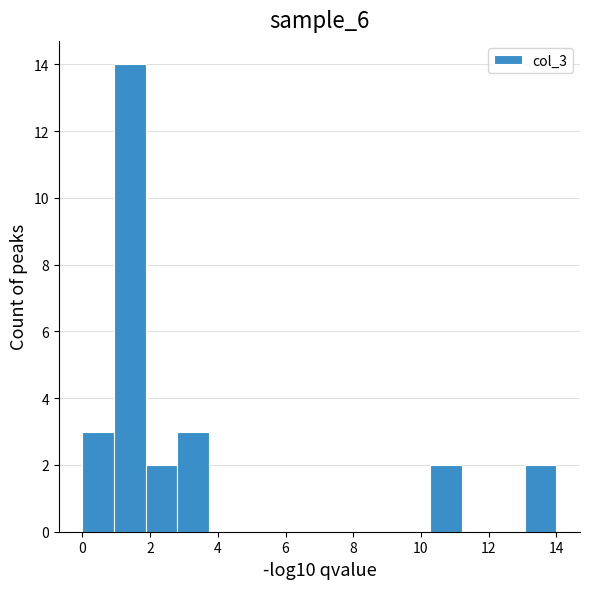

Reading left to right, list every bar in this chart as the range it spans on the x-axis followed by its height. Neither the bar edges nor the heights are printed on the chart, so give them approximately, as read against the axes.

0.0 to 1.0: 3
1.0 to 1.8: 14
1.8 to 2.8: 2
2.8 to 3.8: 3
3.8 to 4.6: 0
4.6 to 5.6: 0
5.6 to 6.6: 0
6.6 to 7.4: 0
7.4 to 8.4: 0
8.4 to 9.4: 0
9.4 to 10.2: 0
10.2 to 11.2: 2
11.2 to 12.2: 0
12.2 to 13.0: 0
13.0 to 14.0: 2